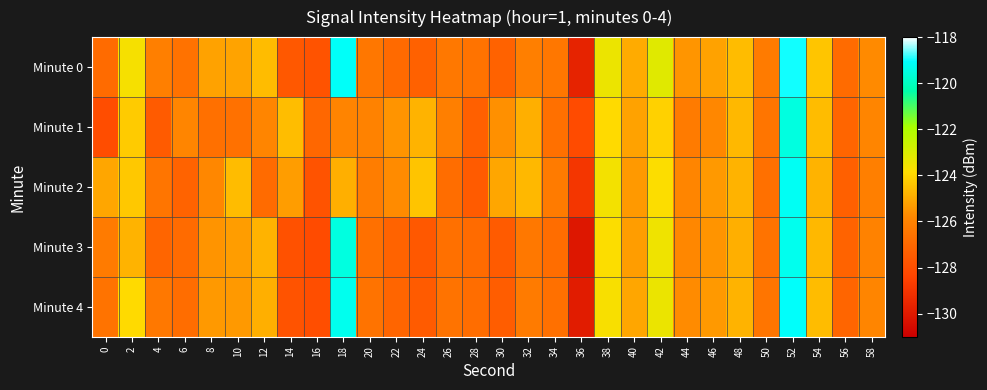

Reading left to right, list all the values displayed in this chart.

Minute 0: 0=-126.9	2=-123.6	4=-126.1	6=-126.6	8=-125.2	10=-125.2	12=-124.6	14=-127.6	16=-127.8	18=-119.1	20=-126.4	22=-126.9	24=-127.2	26=-126.4	28=-126.6	30=-127.2	32=-126.1	34=-126.5	36=-129.6	38=-123.4	40=-125.0	42=-123.1	44=-125.5	46=-125.2	48=-124.6	50=-126.3	52=-119.0	54=-124.4	56=-126.9	58=-125.7
Minute 1: 0=-128.0	2=-124.3	4=-127.5	6=-125.9	8=-126.7	10=-126.6	12=-125.9	14=-124.6	16=-127.0	18=-125.9	20=-126.0	22=-125.5	24=-124.8	26=-126.1	28=-127.3	30=-125.6	32=-124.9	34=-126.7	36=-128.1	38=-123.9	40=-125.2	42=-124.1	44=-126.3	46=-125.8	48=-124.7	50=-126.5	52=-119.5	54=-124.6	56=-127.1	58=-125.9
Minute 2: 0=-125.1	2=-124.3	4=-126.5	6=-127.2	8=-125.8	10=-124.6	12=-126.9	14=-125.3	16=-127.8	18=-124.9	20=-126.2	22=-125.7	24=-124.4	26=-126.8	28=-127.5	30=-125.1	32=-124.7	34=-126.3	36=-128.9	38=-123.6	40=-125.4	42=-123.8	44=-125.9	46=-125.4	48=-124.8	50=-126.7	52=-119.2	54=-124.8	56=-127.3	58=-126.1
Minute 3: 0=-126.3	2=-124.8	4=-127.1	6=-126.9	8=-125.5	10=-125.3	12=-124.8	14=-127.9	16=-128.1	18=-119.5	20=-126.7	22=-127.2	24=-127.6	26=-126.7	28=-126.9	30=-127.5	32=-126.4	34=-126.8	36=-130.1	38=-123.8	40=-125.3	42=-123.5	44=-125.8	46=-125.5	48=-124.9	50=-126.6	52=-119.3	54=-124.7	56=-127.2	58=-126.0
Minute 4: 0=-126.6	2=-123.9	4=-126.4	6=-126.8	8=-125.4	10=-125.4	12=-124.9	14=-127.8	16=-128.0	18=-119.3	20=-126.6	22=-127.1	24=-127.5	26=-126.6	28=-126.8	30=-127.4	32=-126.3	34=-126.7	36=-129.9	38=-123.7	40=-125.1	42=-123.4	44=-125.7	46=-125.4	48=-124.8	50=-126.5	52=-119.1	54=-124.6	56=-127.1	58=-125.9